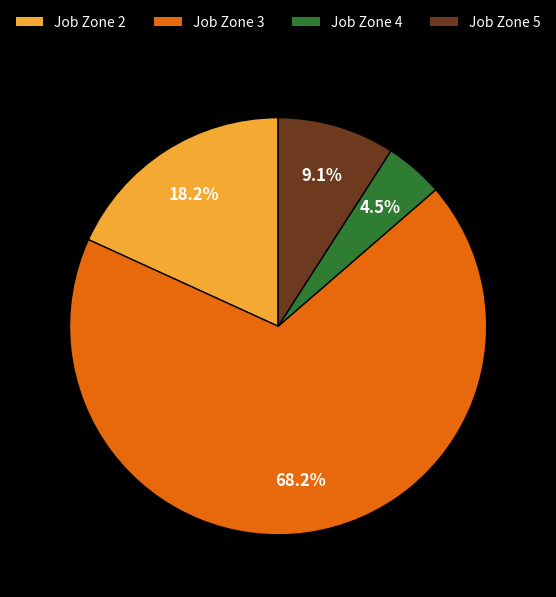

Is Job Zone 3 the majority of the pie?

Yes